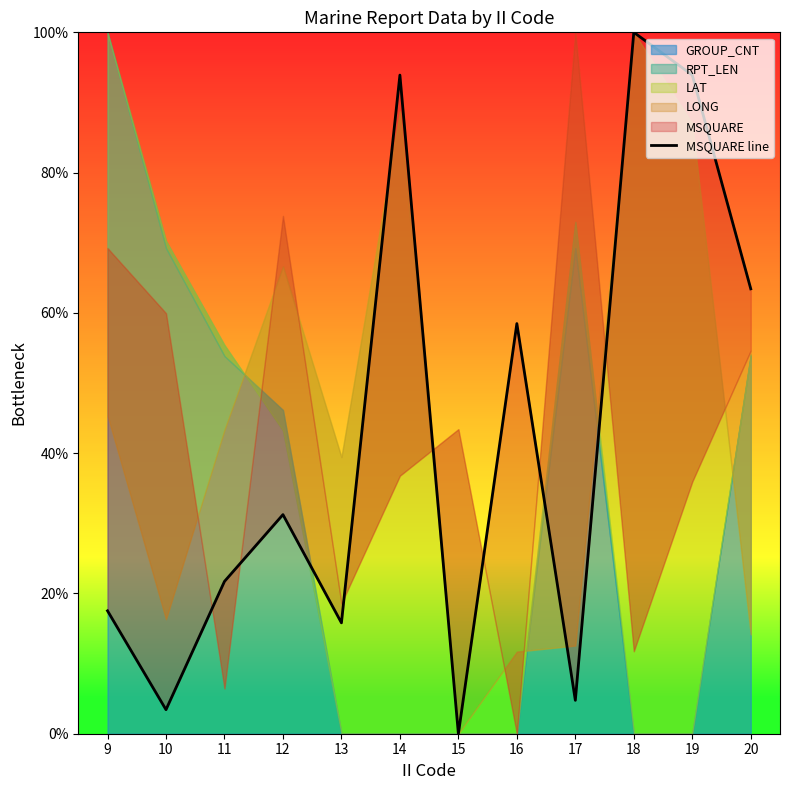

What is the approximate value at 16?

58.5